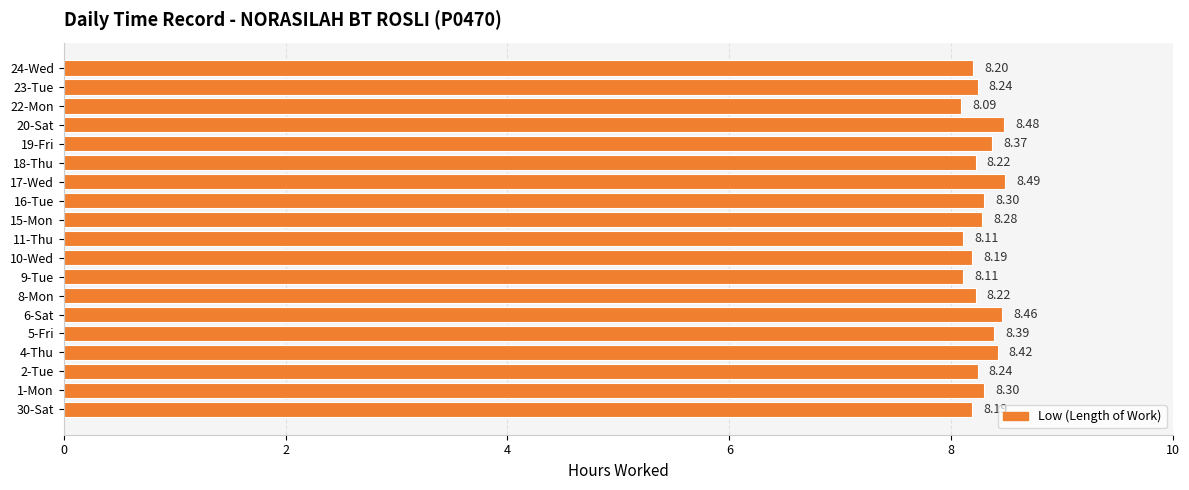

What is the change in value from 19-Fri to 20-Sat?

+0.1